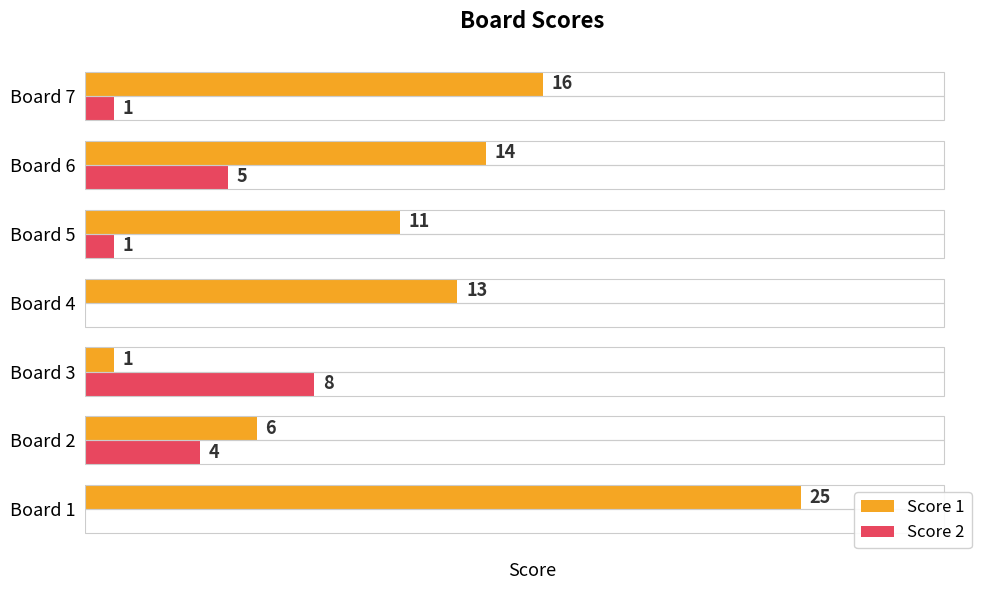

At which label is Score 2 closest to 4?

Board 2